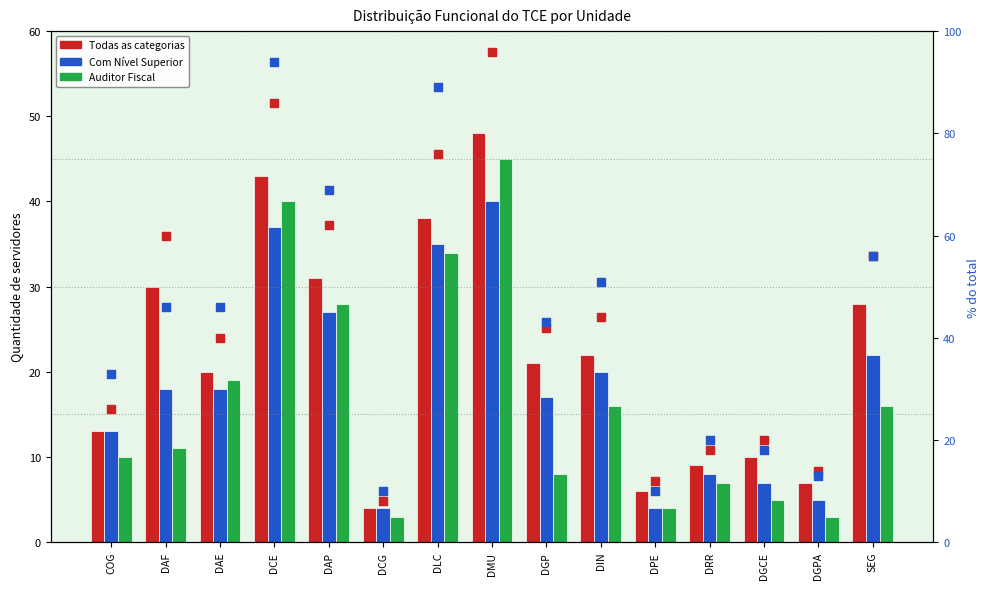

At which category is the sum across all series the highest?

DMU